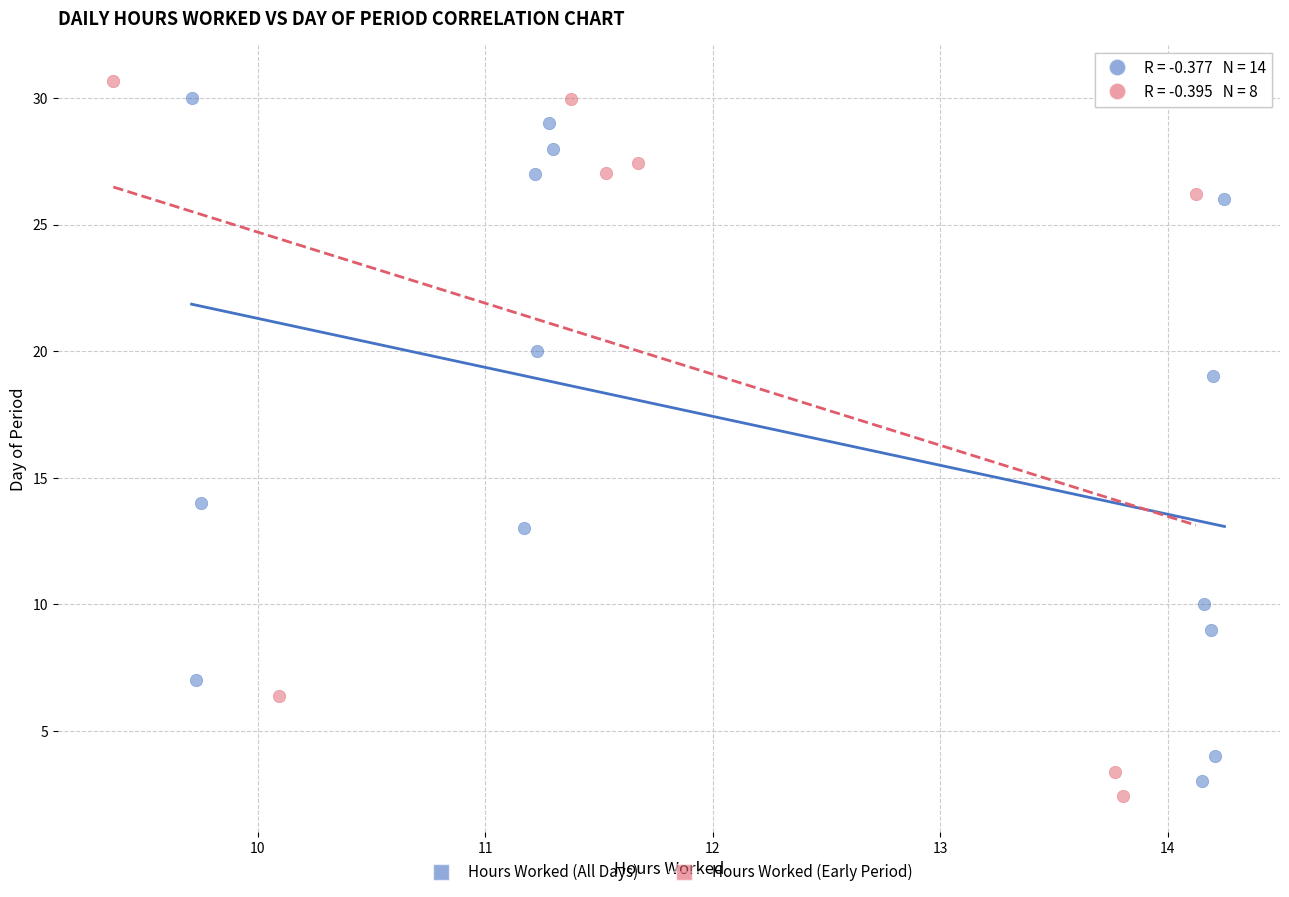

Which series has the widest spread of Y values?

Hours Worked (Early Period)